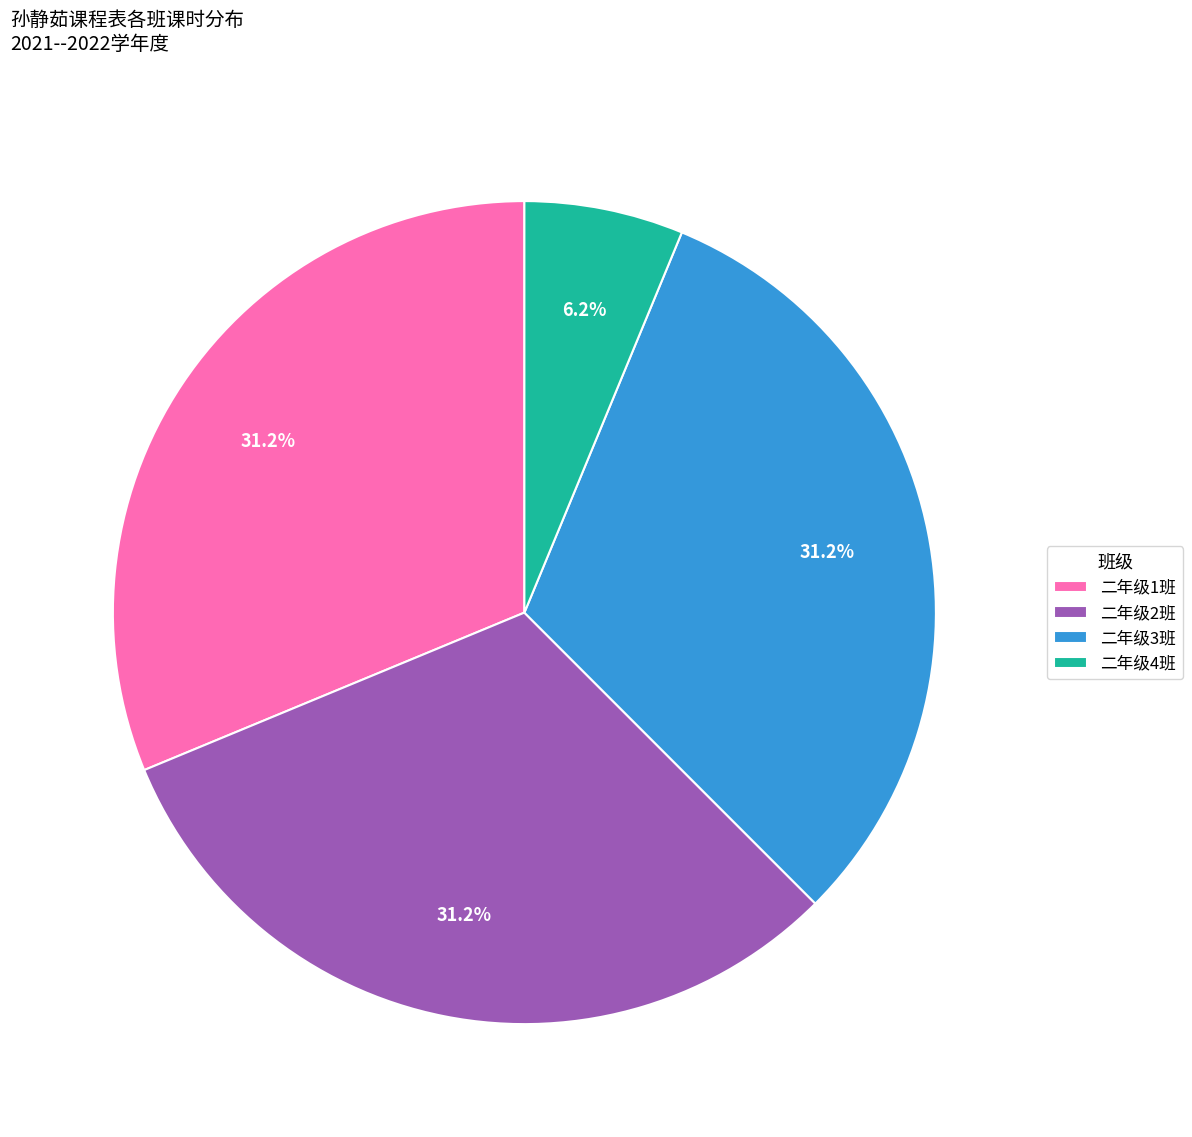

What is the ratio of the value at 二年级1班 to the value at 二年级2班?

1.0